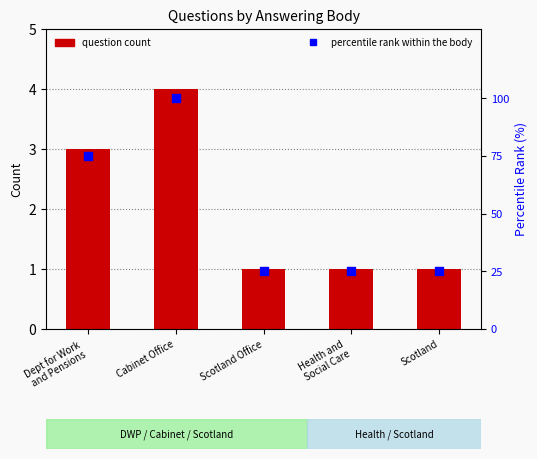

Which series has the largest total across all categories?

percentile rank within the body